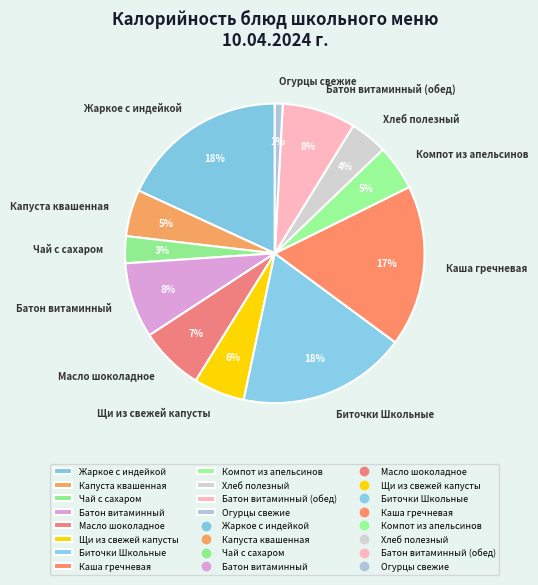

The Масло шоколадное slice represents 1% of the pie. True or false?

False